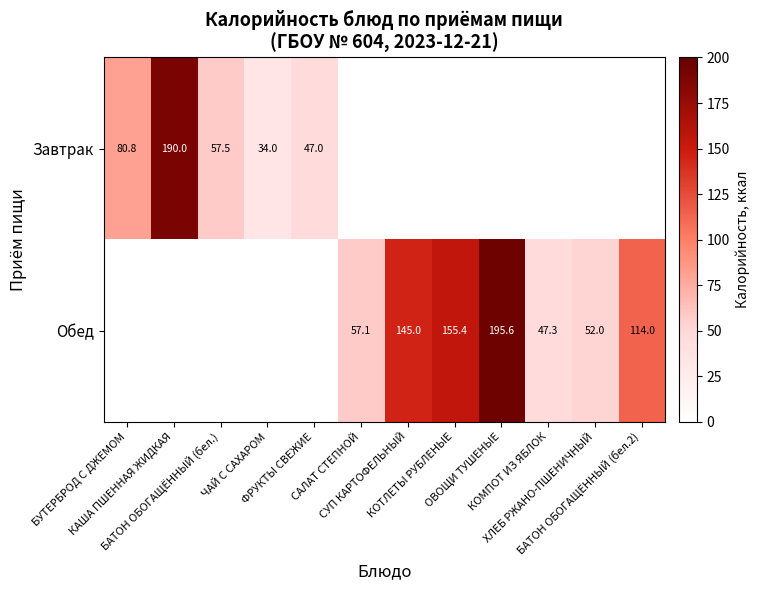

Which series has the widest spread of values?

Завтрак